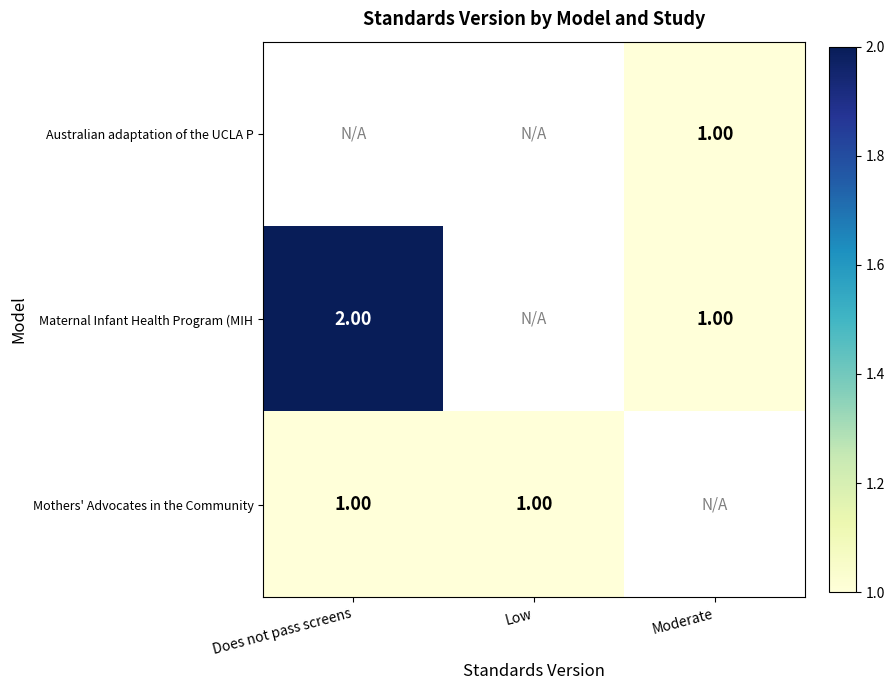

True or false: Australian adaptation of the UCLA P has a value of 1.0 at Moderate.

True